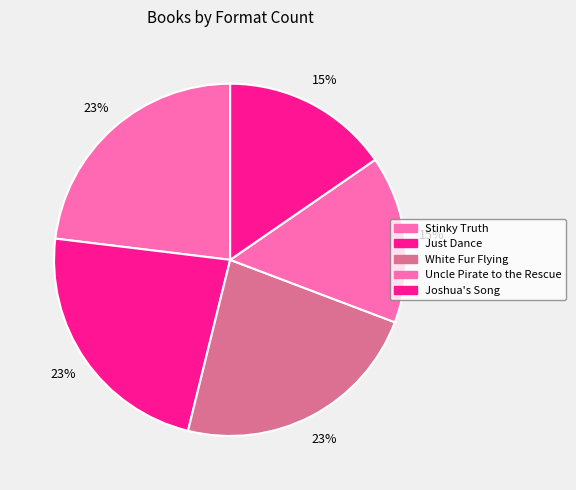

What is the ratio of the value at Joshua's Song to the value at Stinky Truth?

0.7